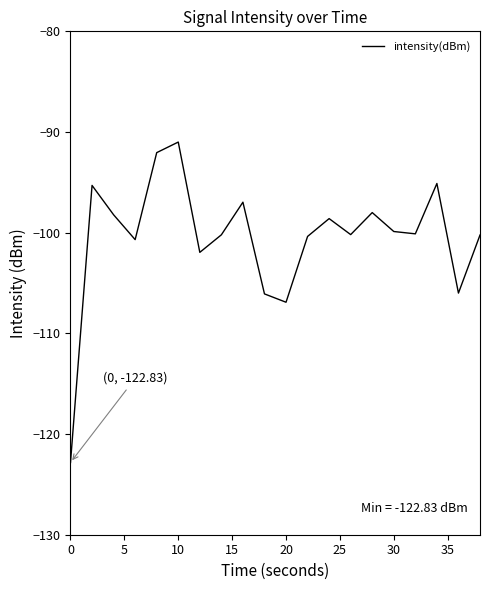

What is the smallest value displayed?

-122.8